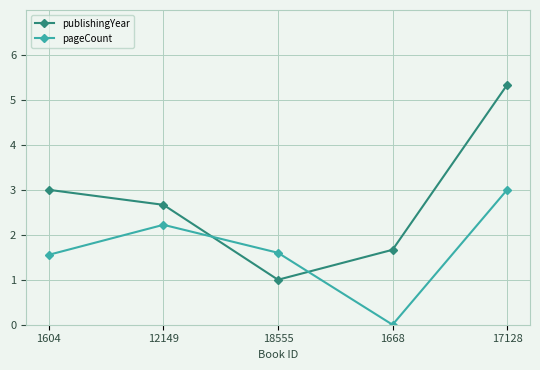

What is the difference between the pageCount values at 12149 and 18555?

0.6